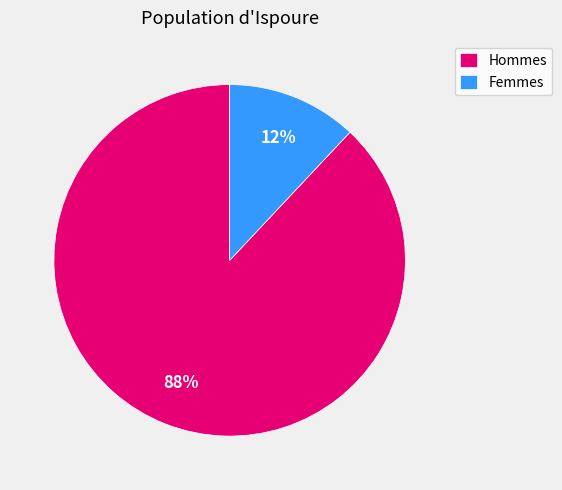

Is it true that Hommes is 99% of the pie?

False